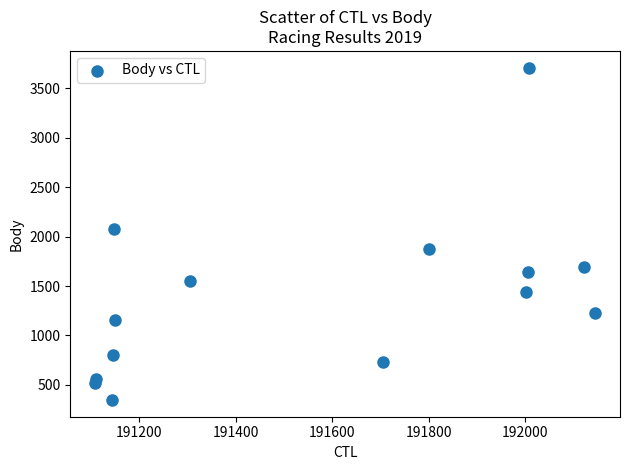

What Y value in the scatter plot is closest to 2028?

2074